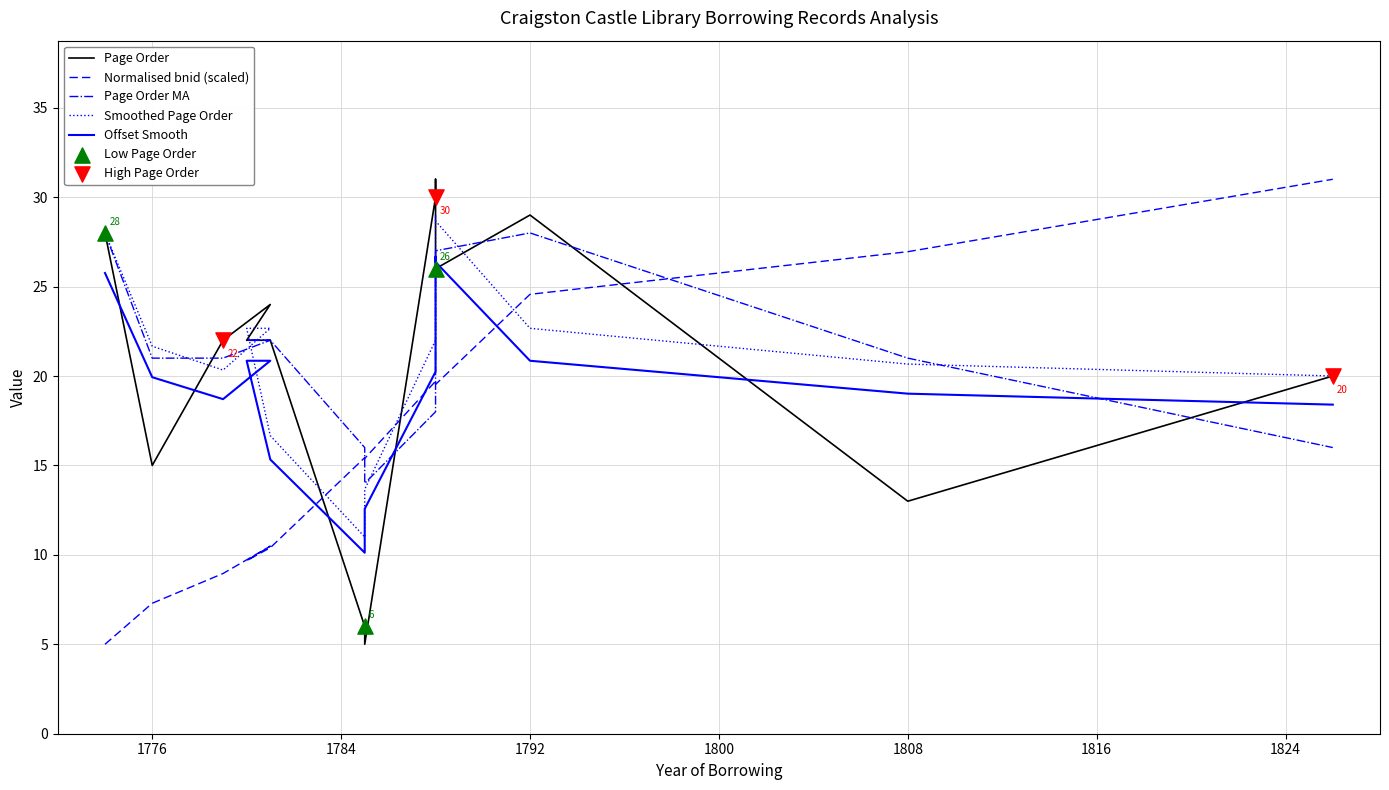

At how many categories does at least one series exceed 22?

9